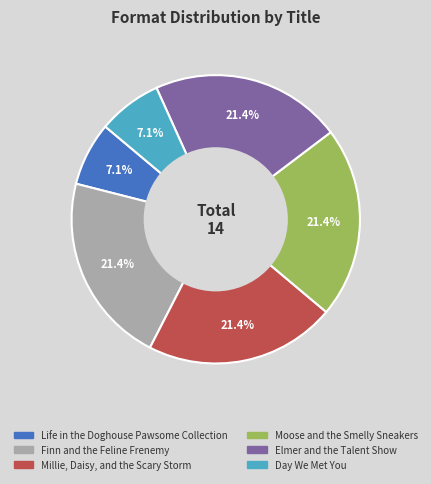

How many slices are in this pie chart?

6